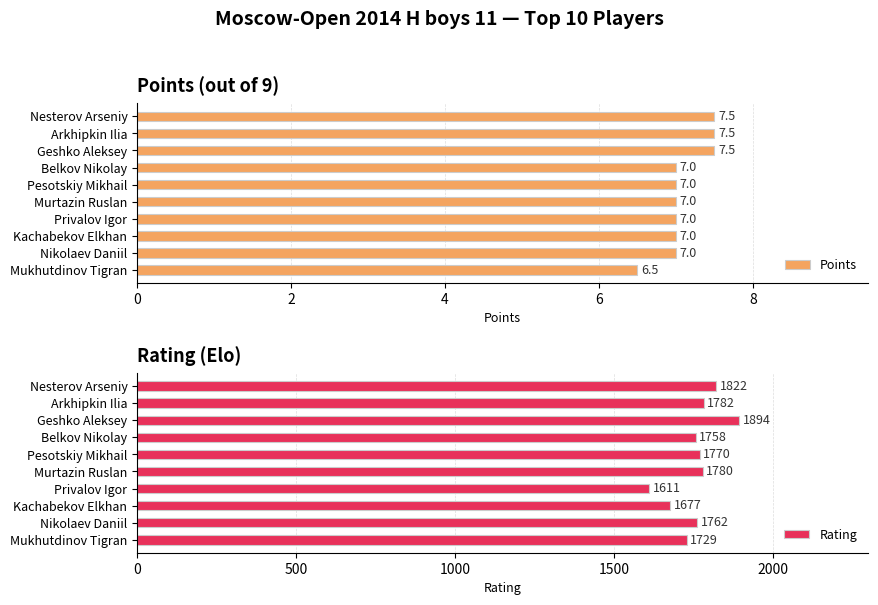

What is the difference between the maximum and minimum values in the Points series?

1.0